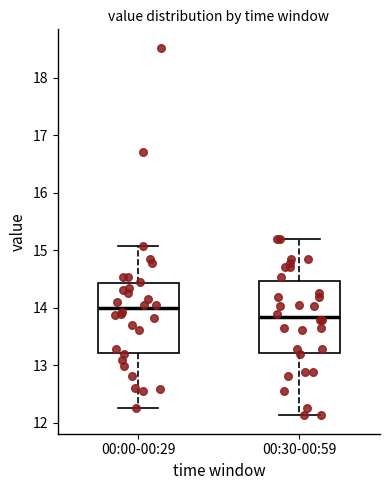

Reading left to right, transcribe this box plot: for each box, give where its median line is, the range the box spans, and where its two whiskers end, as read against the y-axis. The values are not printed on the chart, so give them approximately, as read against the axis.

00:00-00:29: median 14.0, box 13.2 to 14.4, whiskers 12.3 to 15.1
00:30-00:59: median 13.8, box 13.2 to 14.5, whiskers 12.1 to 15.2